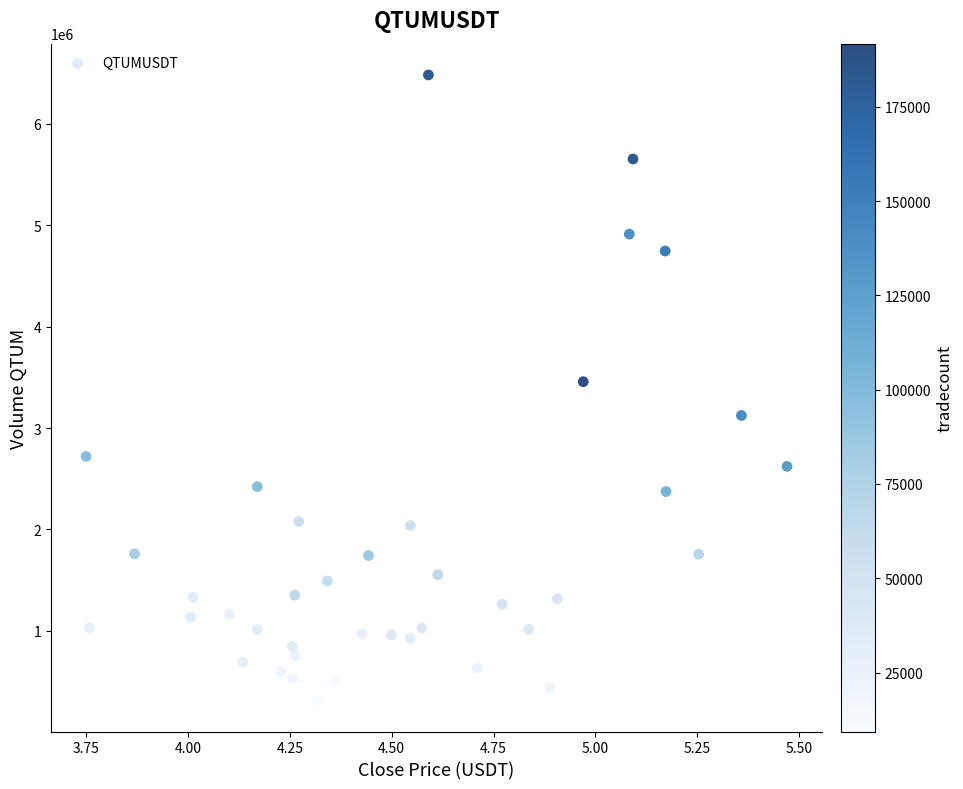

What is the range of Y values (max minus min)?

6169416.8